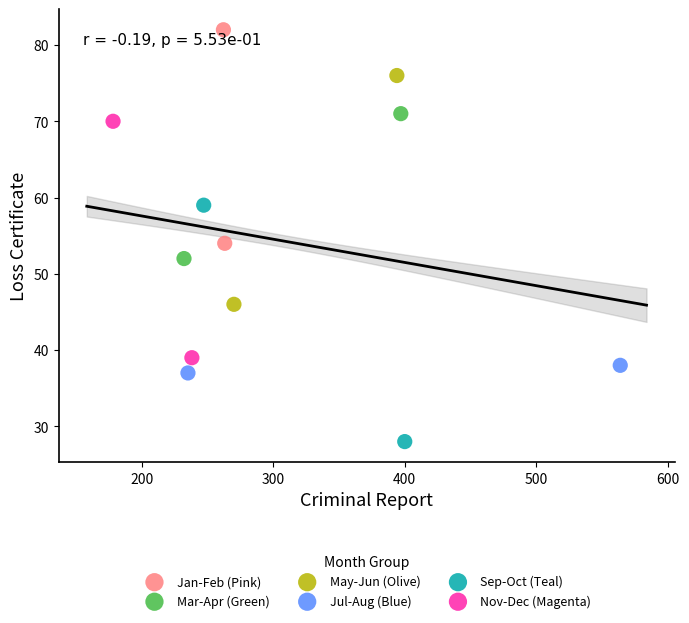

What are all the series names shown in the legend?

Jan-Feb (Pink), Mar-Apr (Green), May-Jun (Olive), Jul-Aug (Blue), Sep-Oct (Teal), Nov-Dec (Magenta)